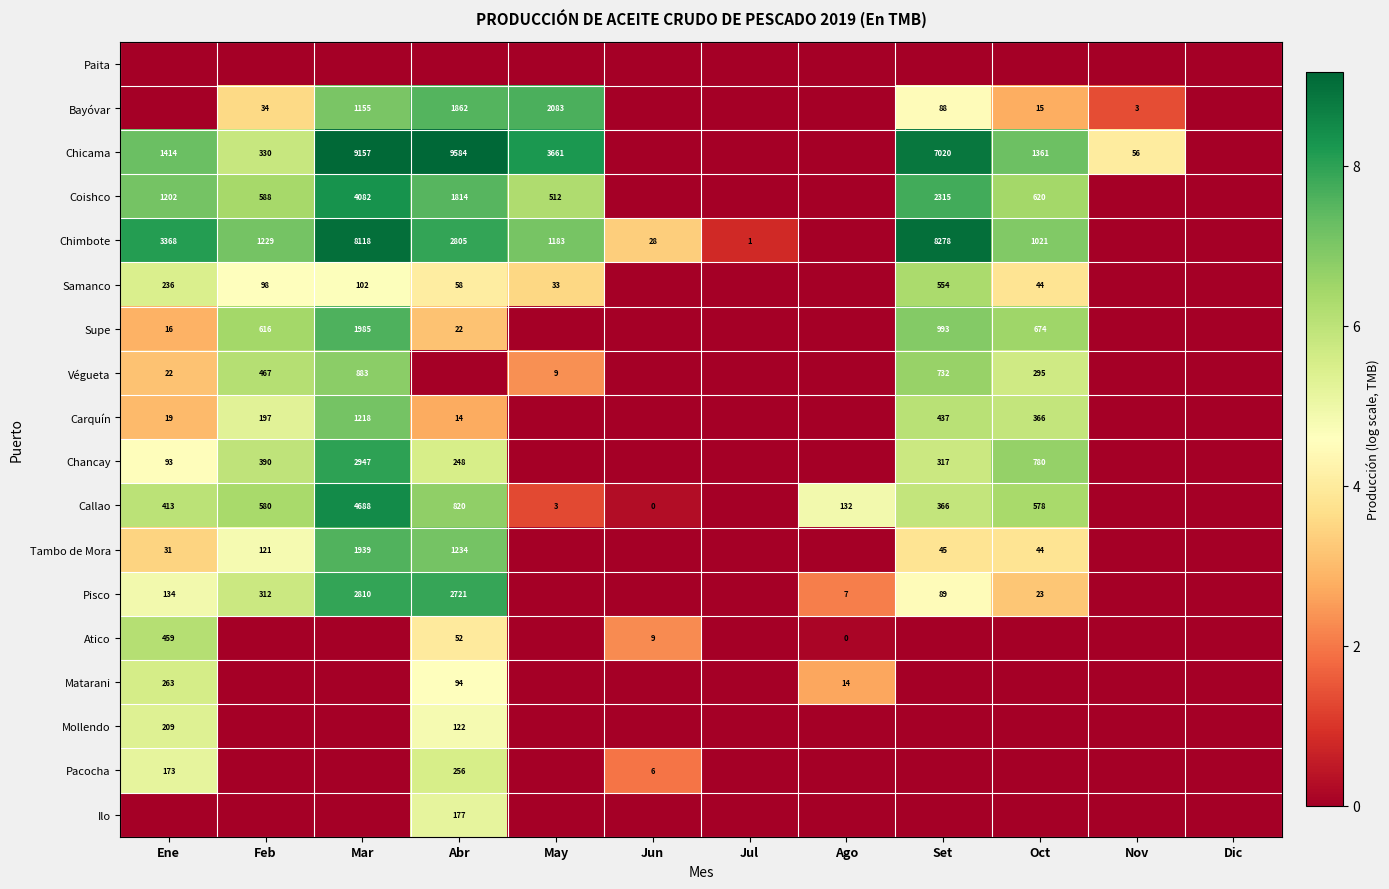

True or false: Matarani has a value of 39 at Abr.

False